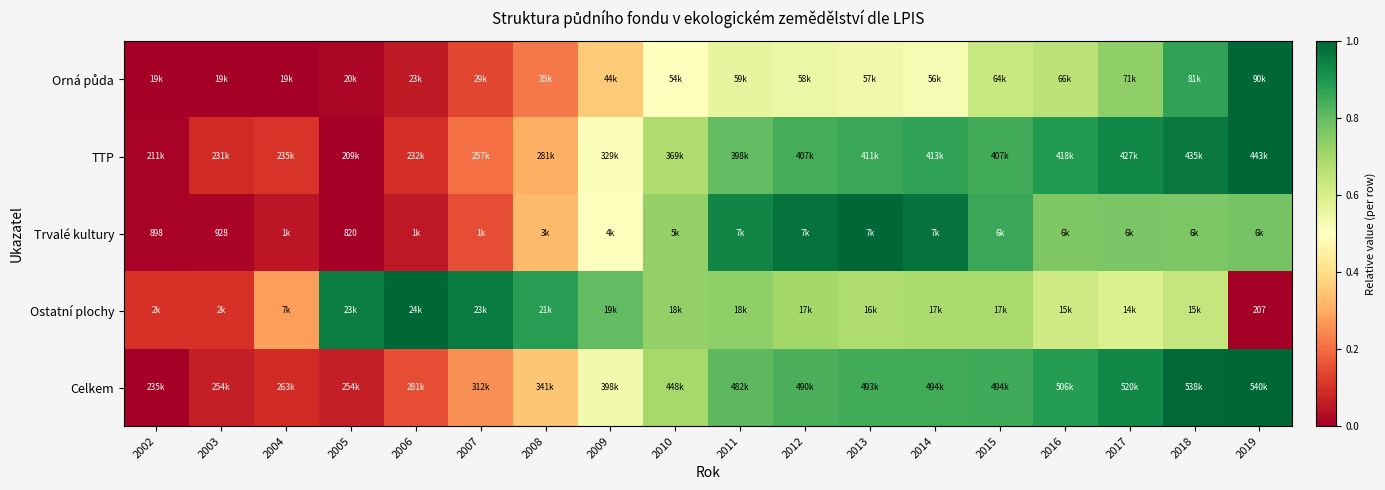

The value of Orná půda at 2010 is 0.5. True or false?

True